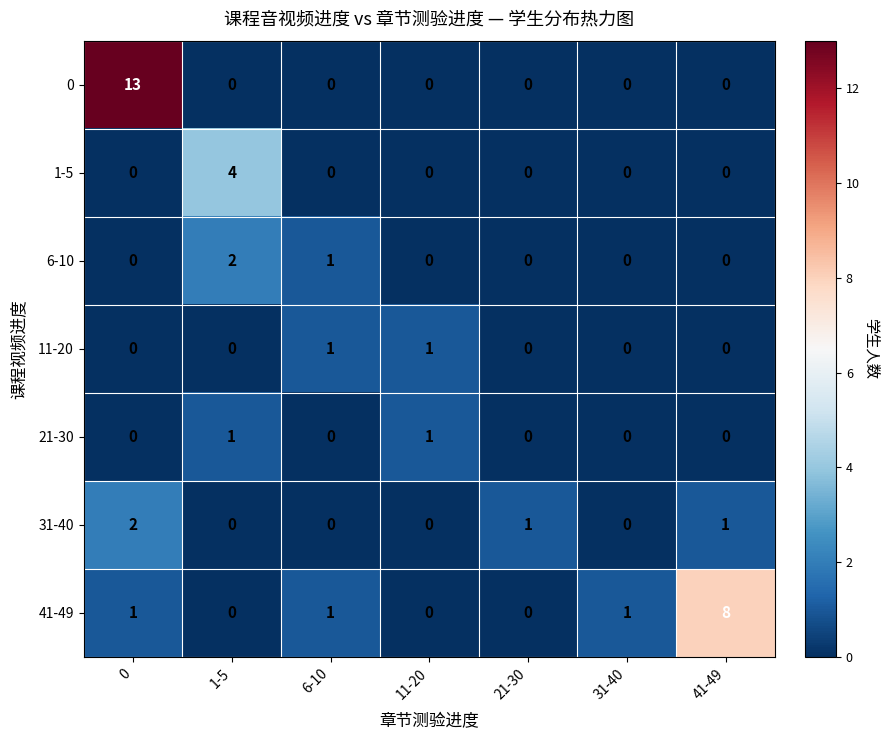

Count the 11-20 values in the range 0 to 1.

7